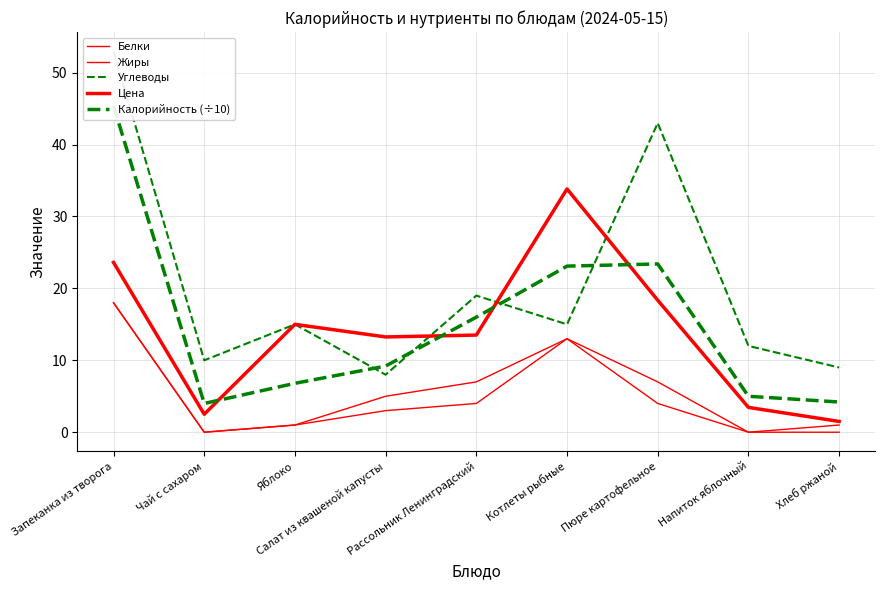

Which series has the largest total across all categories?

Углеводы